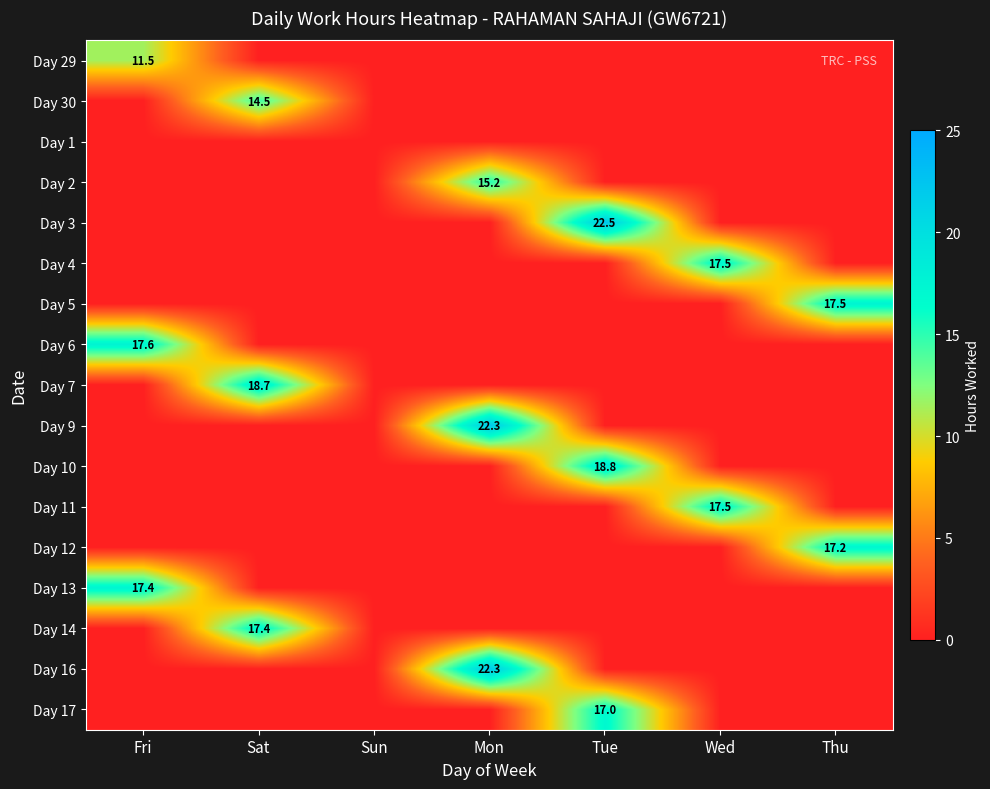

What is the difference between the highest and lowest values at Thu?

17.5